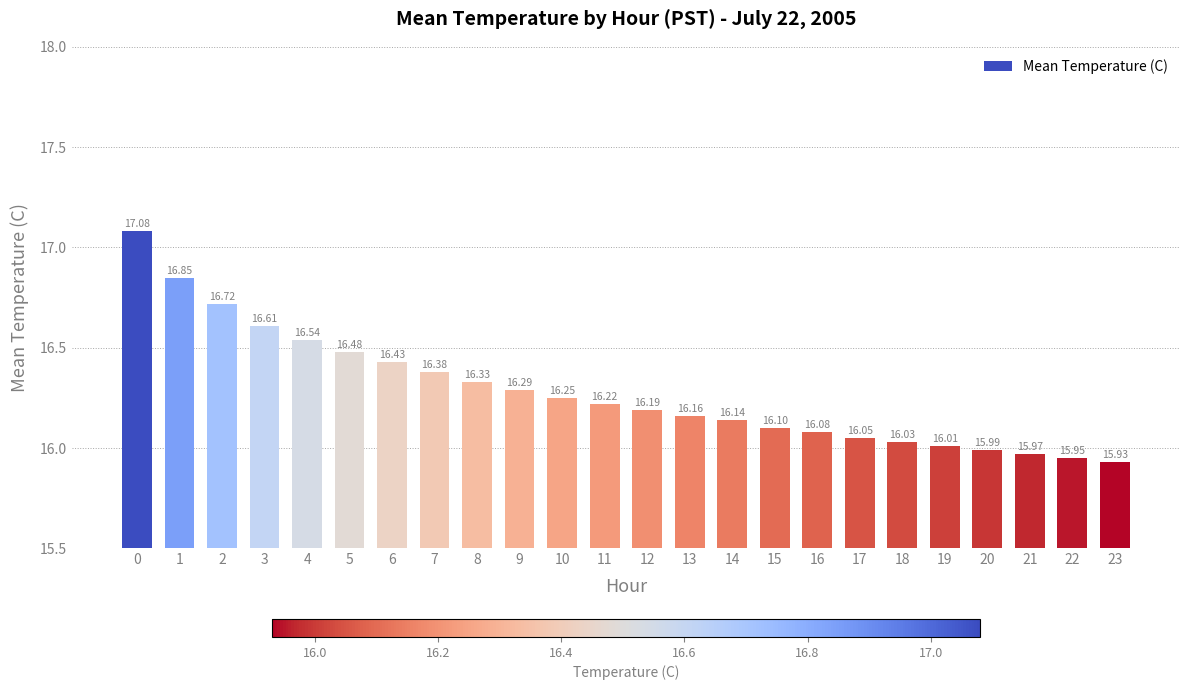

Rank the categories by value from lowest to highest.

23, 22, 21, 20, 19, 18, 17, 16, 15, 14, 13, 12, 11, 10, 9, 8, 7, 6, 5, 4, 3, 2, 1, 0